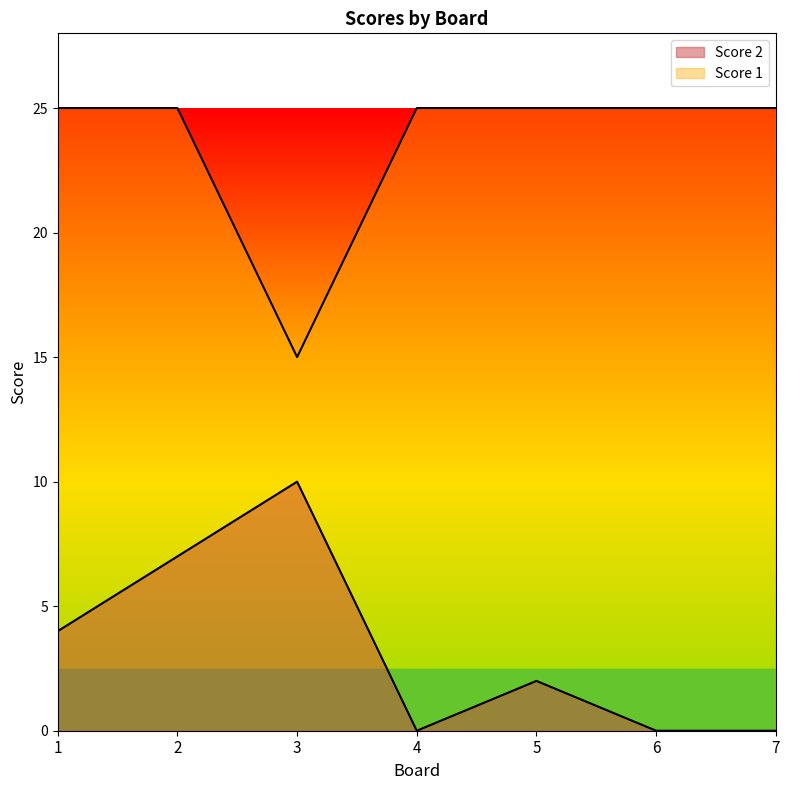

How many distinct data groups are displayed?

2